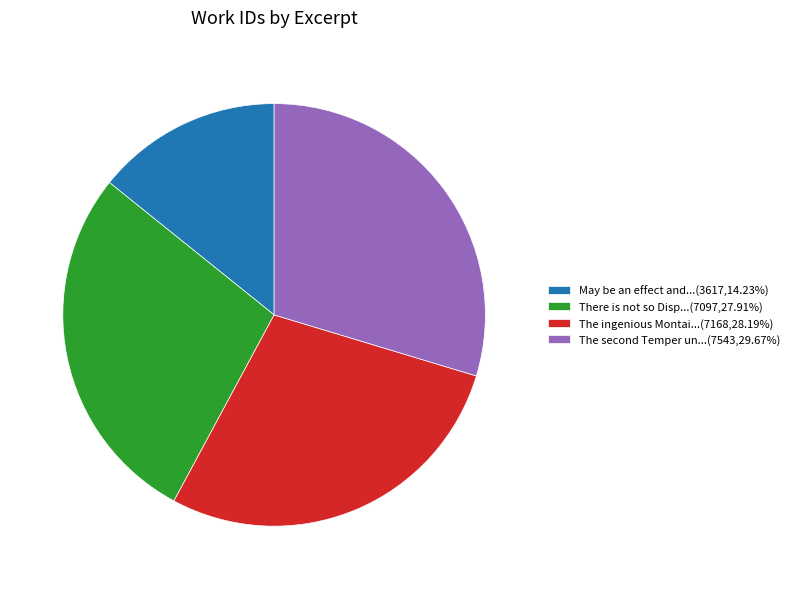

Is the sum of There is not so Disp...(7097,27.91%) and The ingenious Montai...(7168,28.19%) greater than half?

Yes